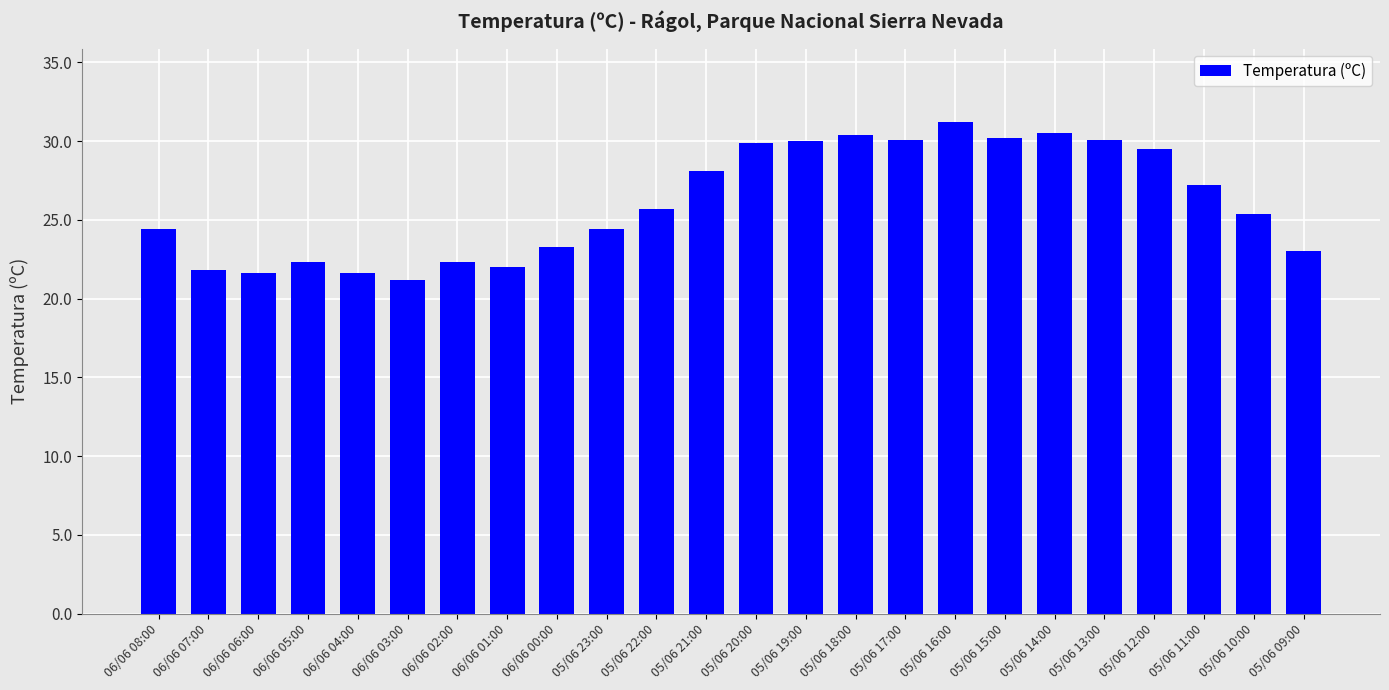

What is the difference between the maximum and minimum values?

10.0